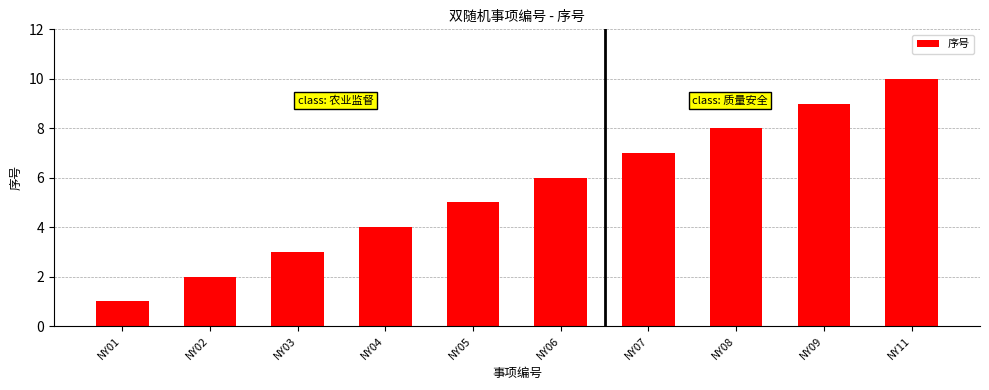

What is the sum of all values?

55